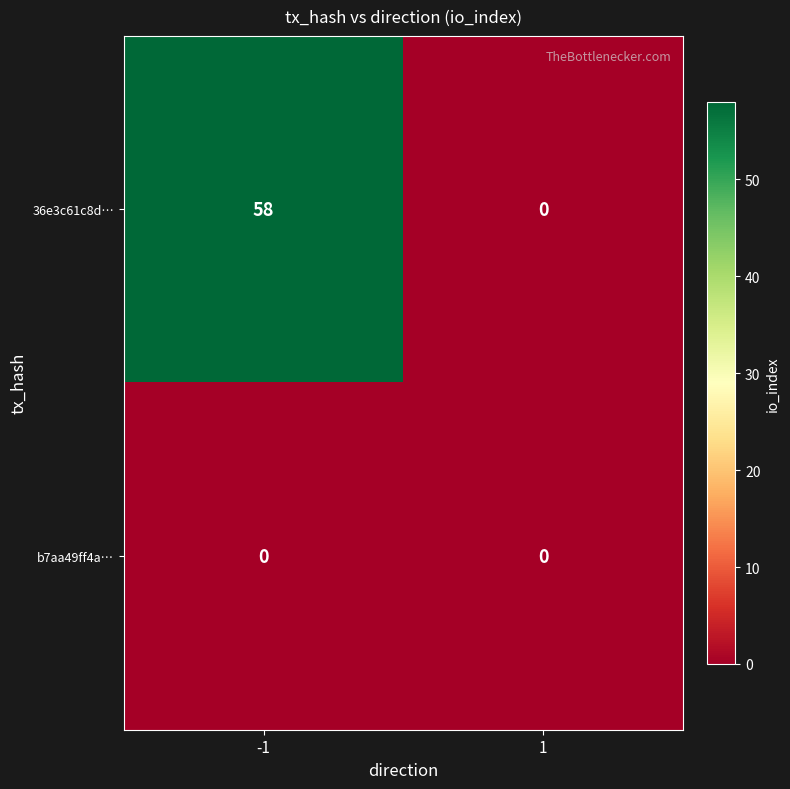

Which series has the largest range (max minus min)?

36e3c61c8d…